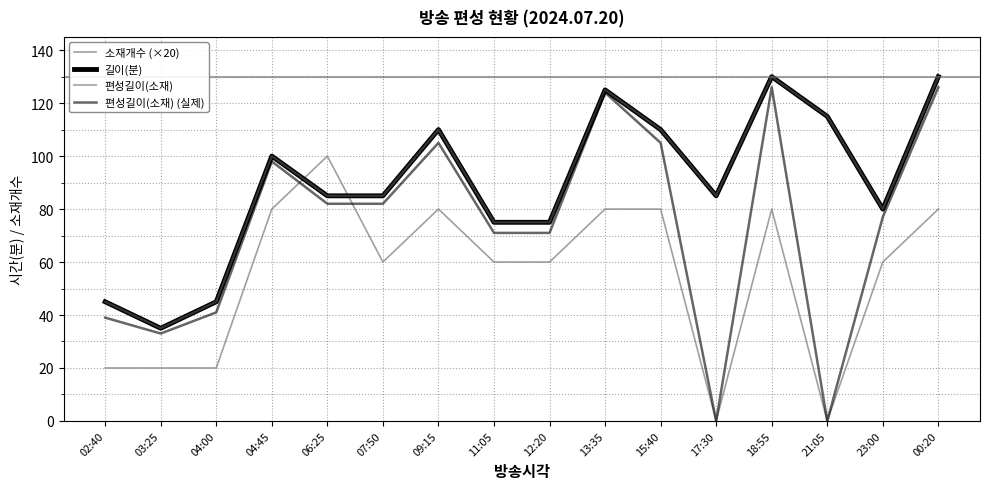

Is this an area chart (filled region under the line)?

No